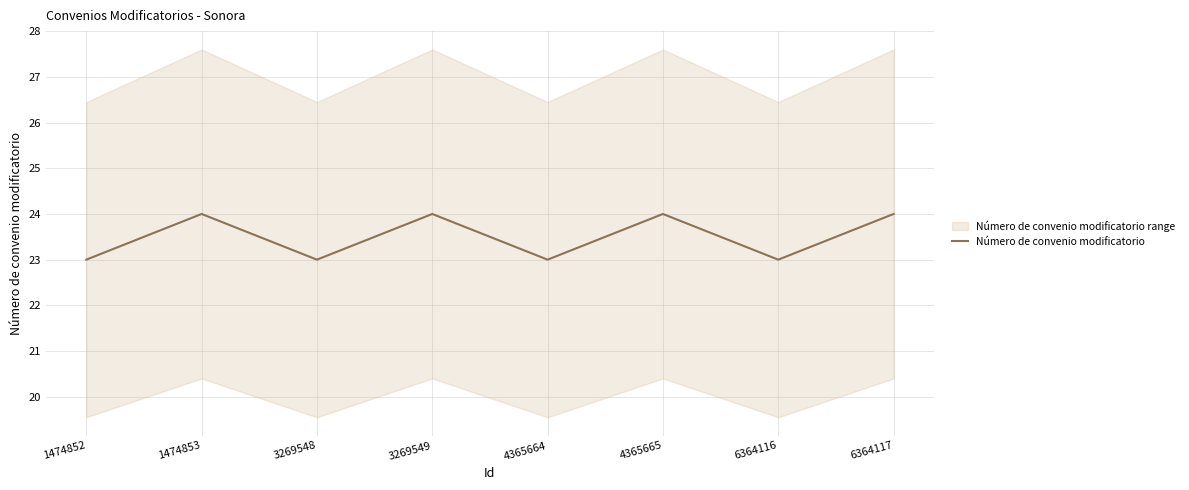

Count the values in the range 23 to 24.

8